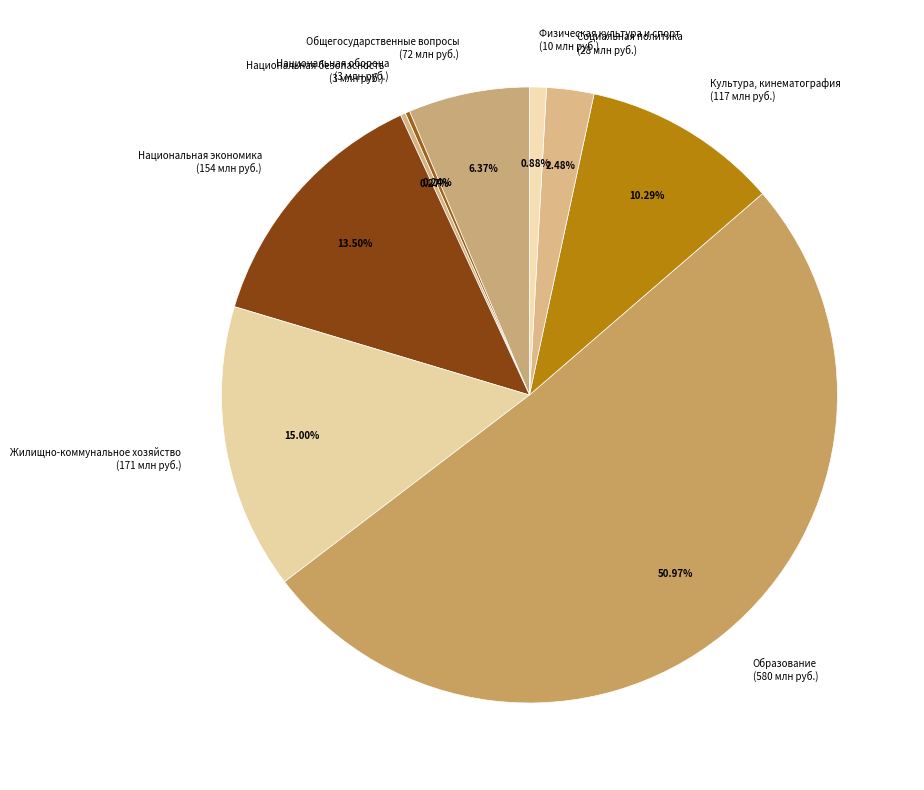

Which has a higher value, Физическая культура и спорт (10 млн руб.) or Жилищно-коммунальное хозяйство (171 млн руб.)?

Жилищно-коммунальное хозяйство (171 млн руб.)